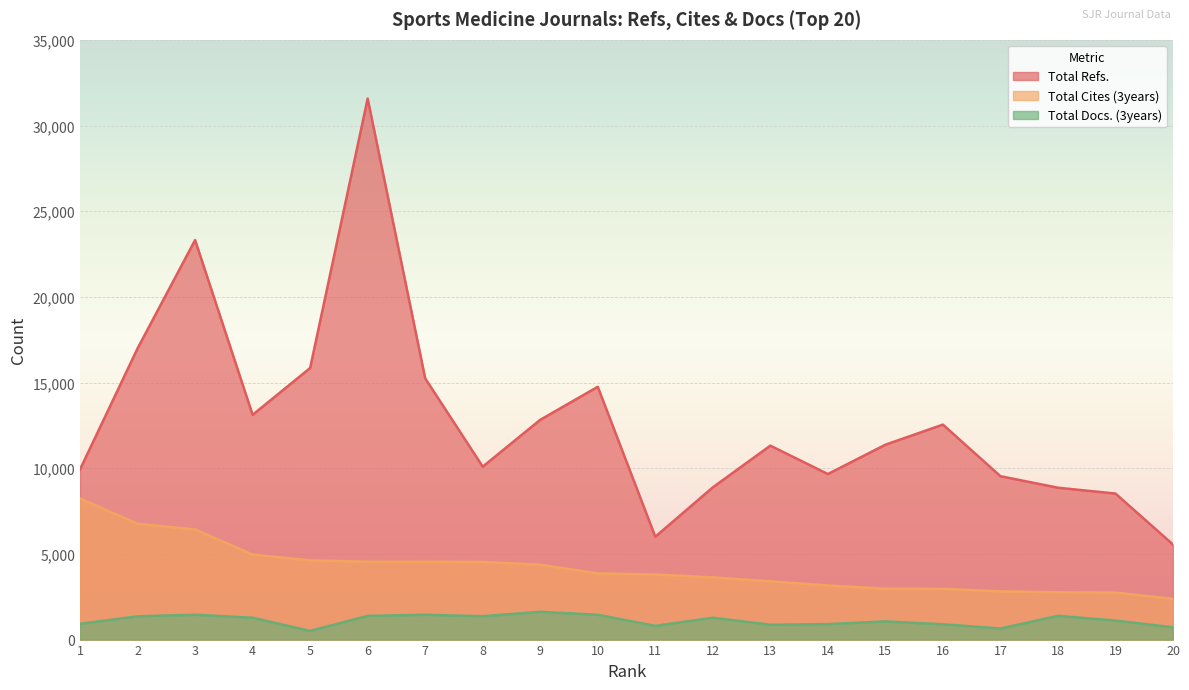

Reading right to left, transcribe all the data shown in this chart.

Total Refs.: 20=5548	19=8522	18=8863	17=9535	16=12546	15=11373	14=9661	13=11318	12=8885	11=6001	10=14753	9=12826	8=10092	7=15246	6=31572	5=15849	4=13117	3=23316	2=16995	1=9934
Total Cites (3years): 20=2376	19=2743	18=2761	17=2814	16=2962	15=2969	14=3155	13=3402	12=3630	11=3800	10=3860	9=4368	8=4531	7=4541	6=4544	5=4622	4=4960	3=6429	2=6758	1=8227
Total Docs. (3years): 20=716	19=1109	18=1389	17=645	16=894	15=1063	14=902	13=867	12=1274	11=800	10=1448	9=1621	8=1364	7=1449	6=1383	5=508	4=1275	3=1450	2=1358	1=920